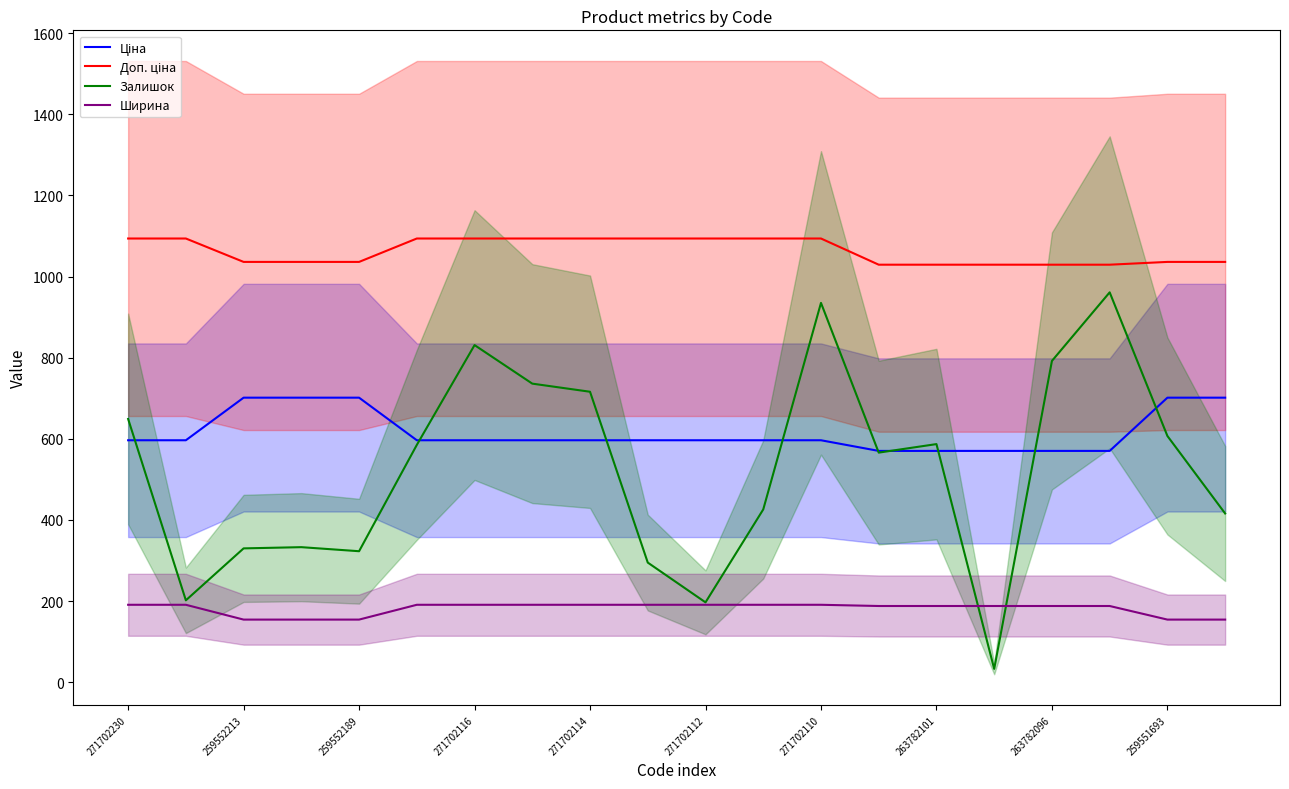

Is it true that Залишок equals 317.0 at 259551693?

False